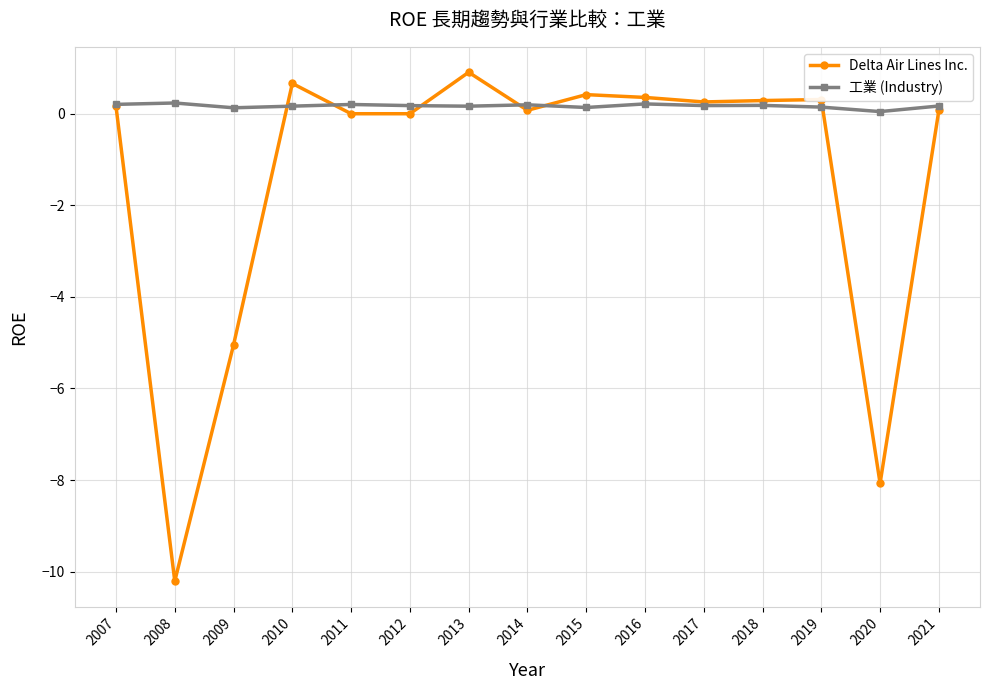

What is the highest value of the 工業 (Industry) series?

0.2